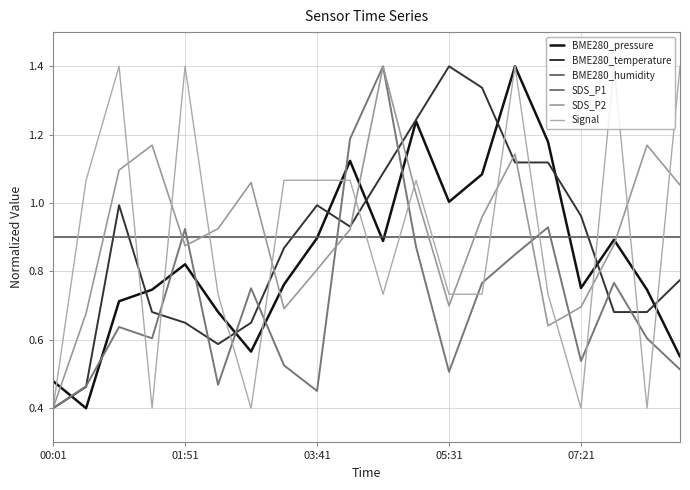

What are all the series names shown in the legend?

BME280_pressure, BME280_temperature, BME280_humidity, SDS_P1, SDS_P2, Signal